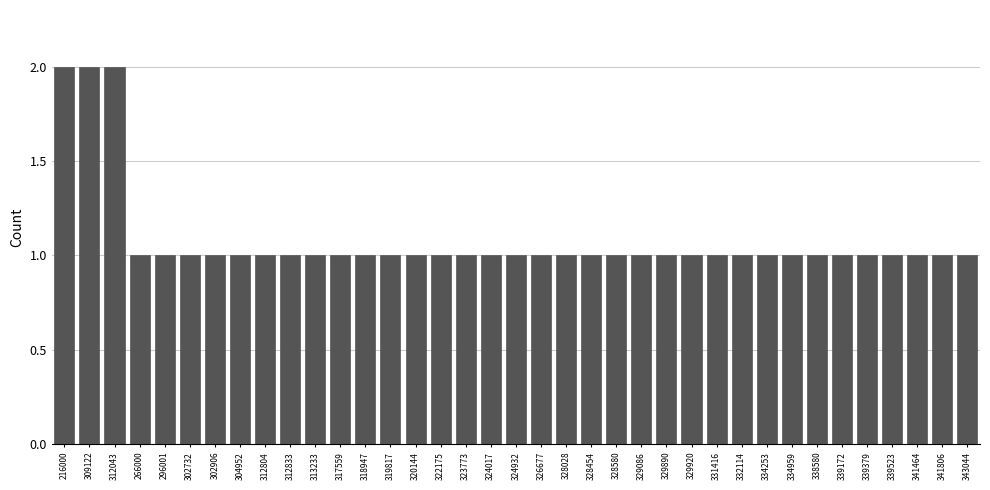

What is the ratio of the value at 328580 to the value at 318947?

1.0